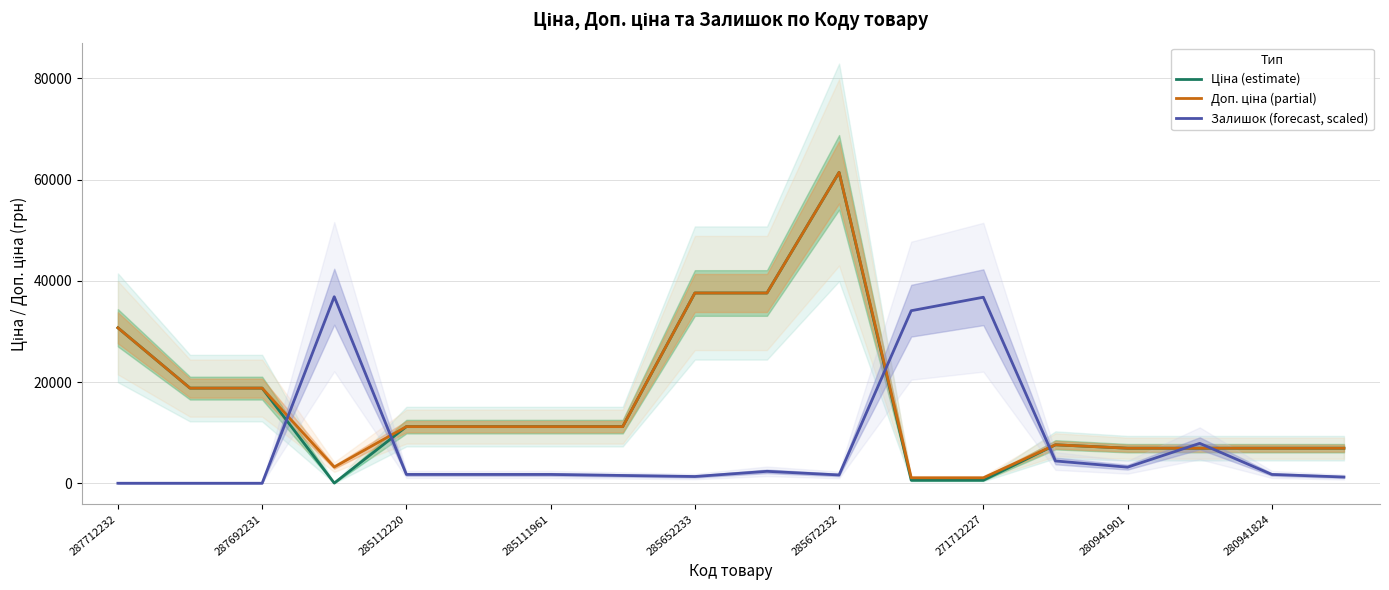

At how many categories does at least one series exceed 51910?

1